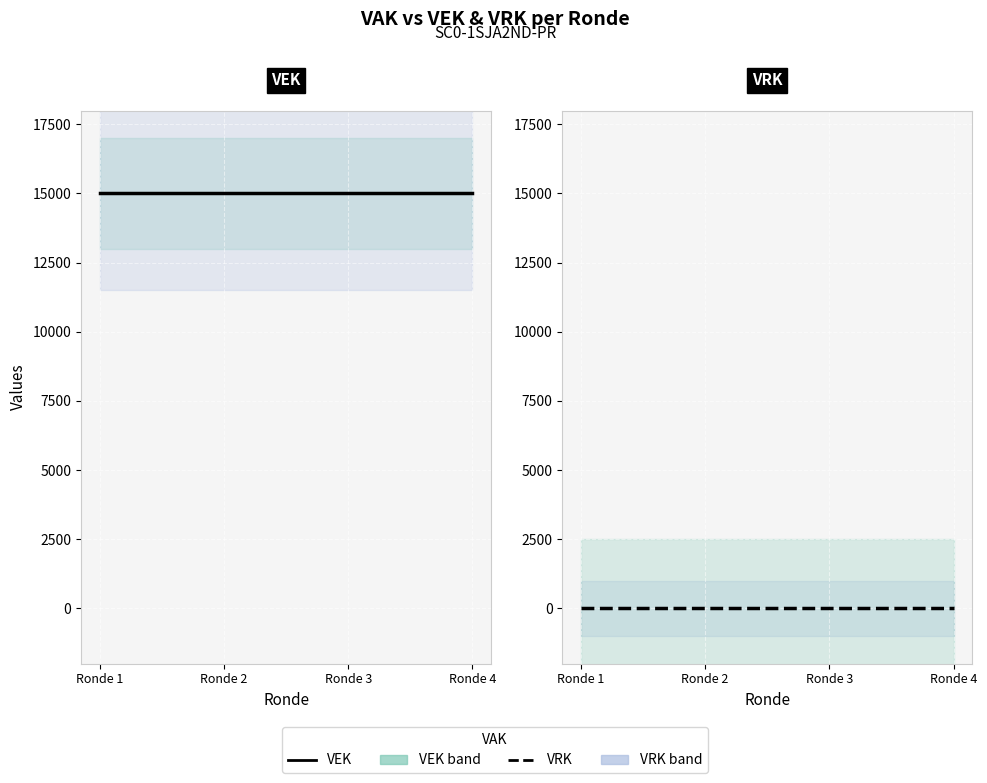

The value of VEK at Ronde 4 is 15000. True or false?

True